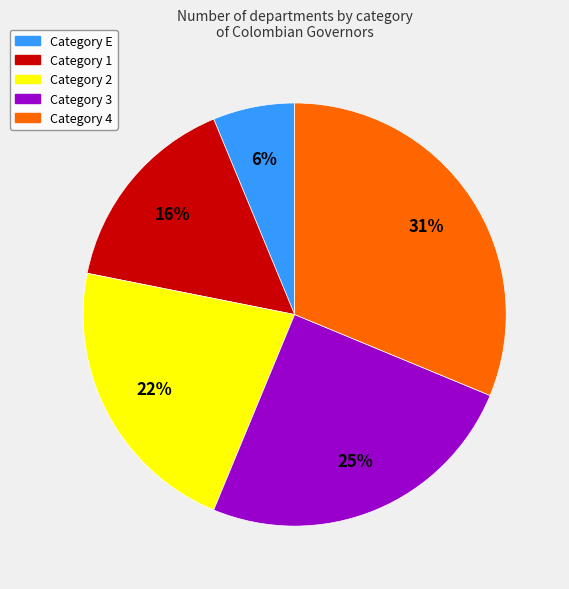

Is there a majority slice in this chart?

No